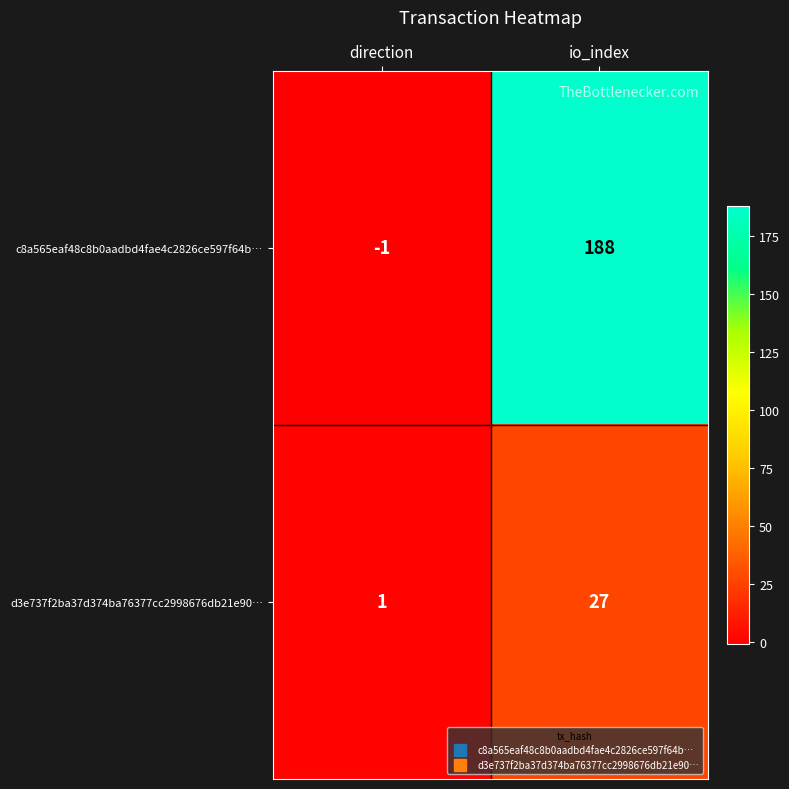

Reading right to left, extract all data points from this chart.

c8a565eaf48c8b0aadbd4fae4c2826ce597f64b…: io_index=188	direction=-1
d3e737f2ba37d374ba76377cc2998676db21e90…: io_index=27	direction=1